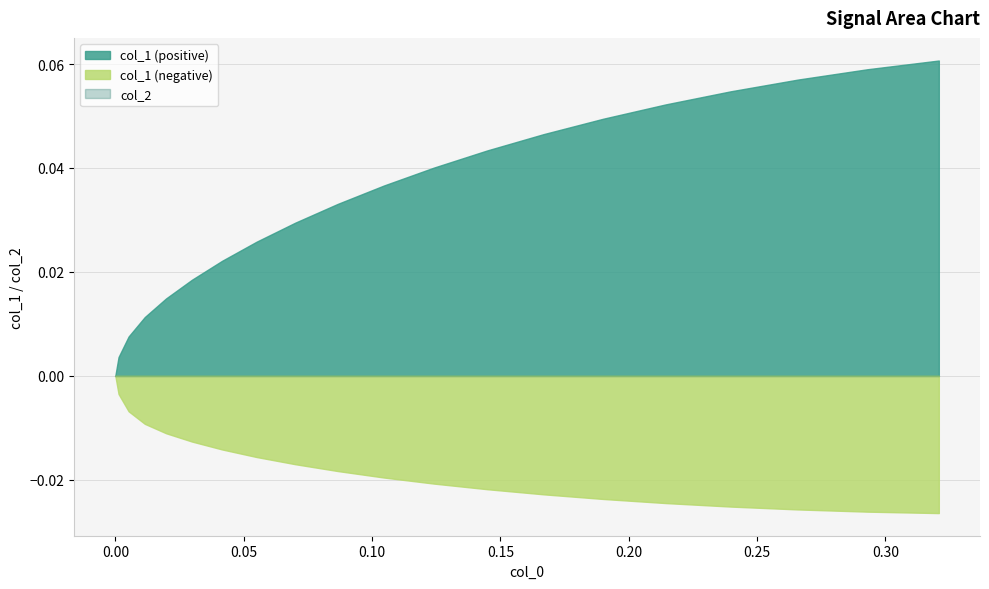

True or false: col_1_neg has more than 2 points higher than both neighbors.

False